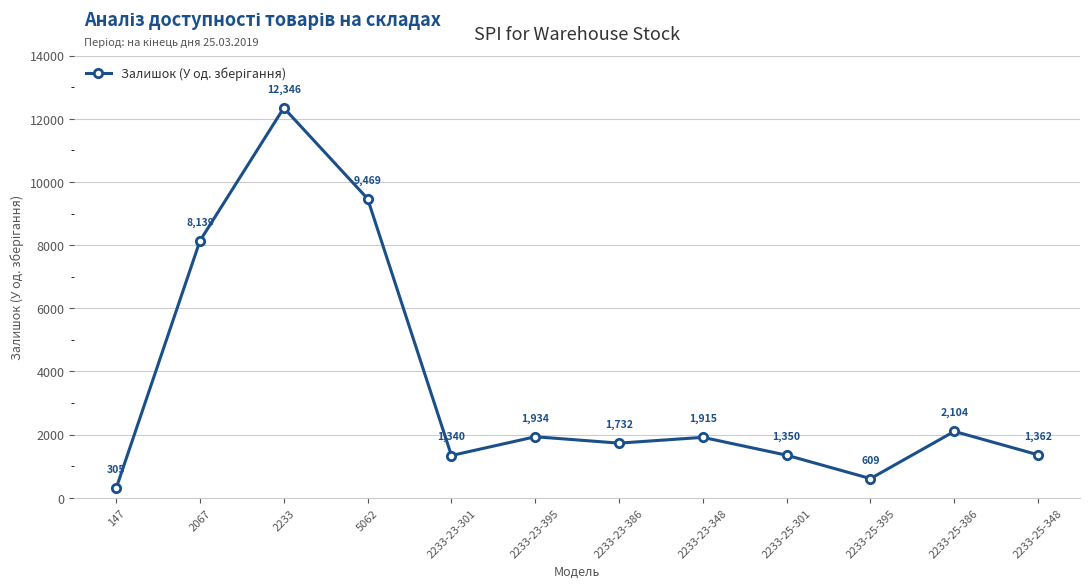

What is the difference between the second highest and second lowest values?

8860